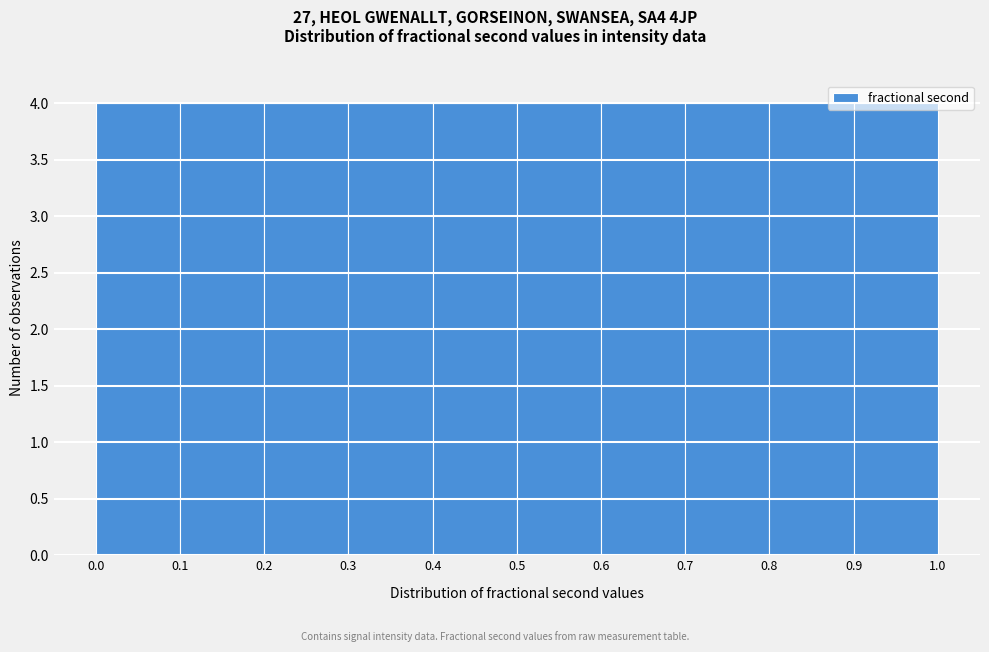

Reading left to right, transcribe this chart: for each bar, give the range it covers on the x-axis and its height. The values are not printed on the chart, so give them approximately, as read against the axis.

0.0 to 0.1: 4
0.1 to 0.2: 4
0.2 to 0.3: 4
0.3 to 0.4: 4
0.4 to 0.5: 4
0.5 to 0.6: 4
0.6 to 0.7: 4
0.7 to 0.8: 4
0.8 to 0.9: 4
0.9 to 1.0: 4